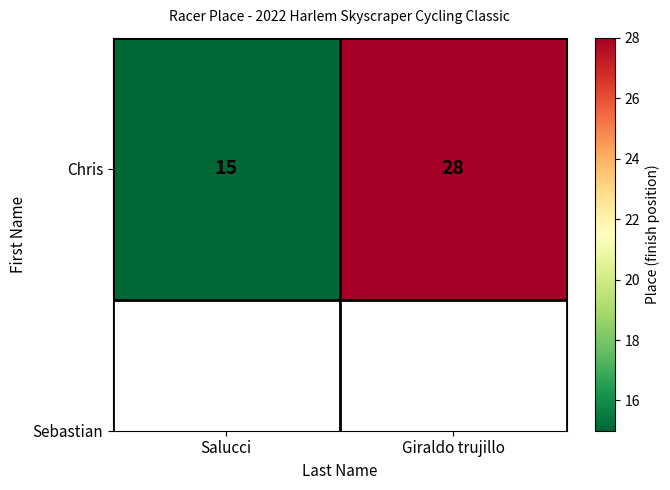

True or false: the data shows 13 at Giraldo trujillo.

False